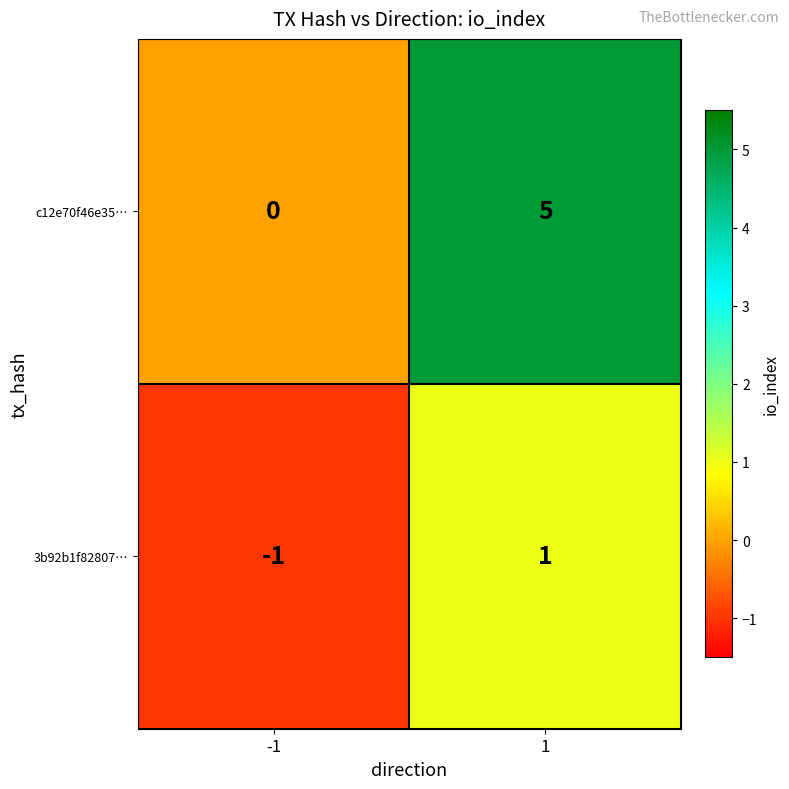

List the labels in order of 3b92b1f82807… value, smallest first.

-1, 1